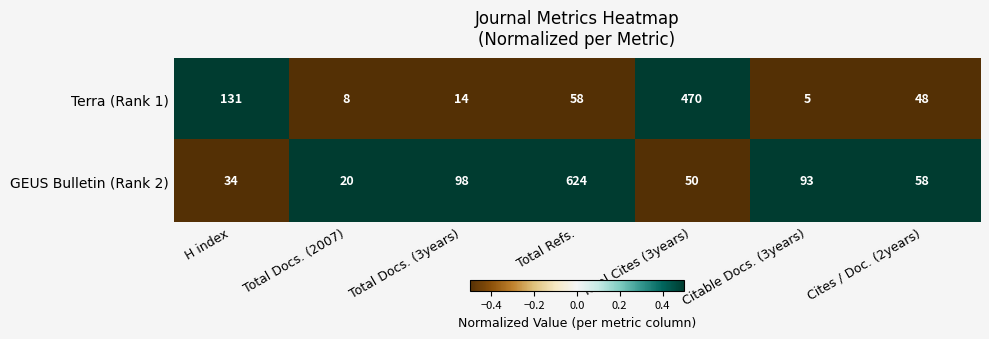

List the series in order of their peak value, lowest first.

Terra (Rank 1), GEUS Bulletin (Rank 2)